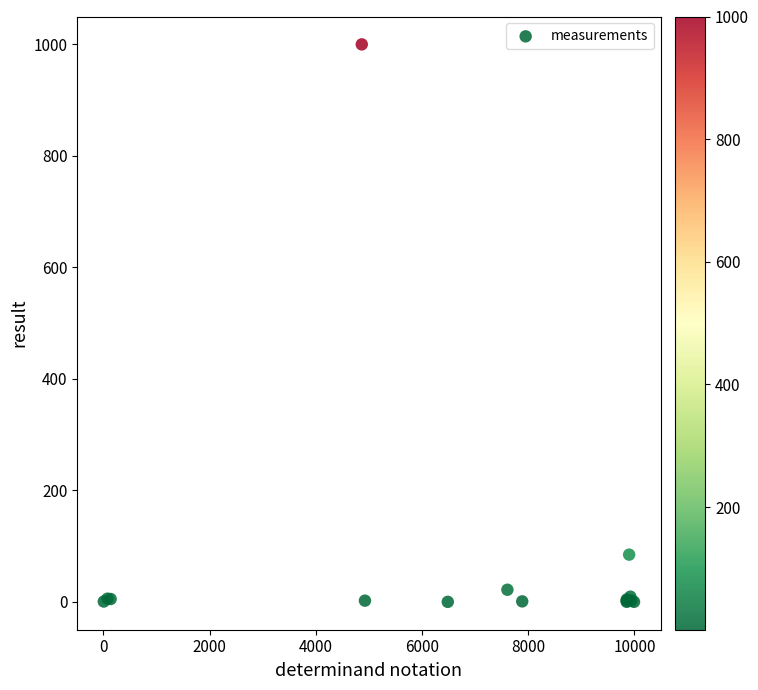

What Y value in the scatter plot is closest to 500?

84.7